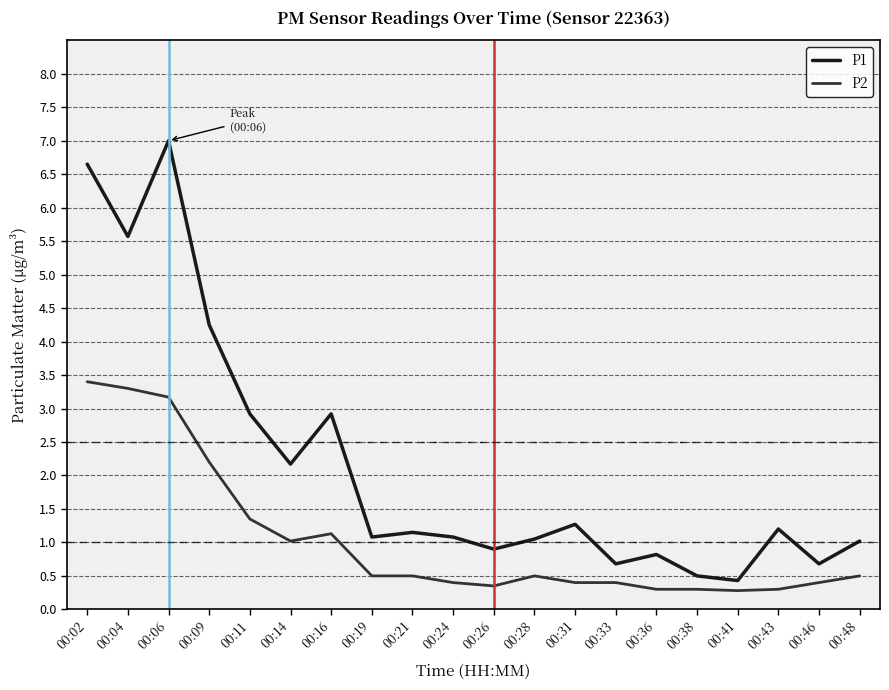

List the series in order of their overall mean, highest first.

P1, P2